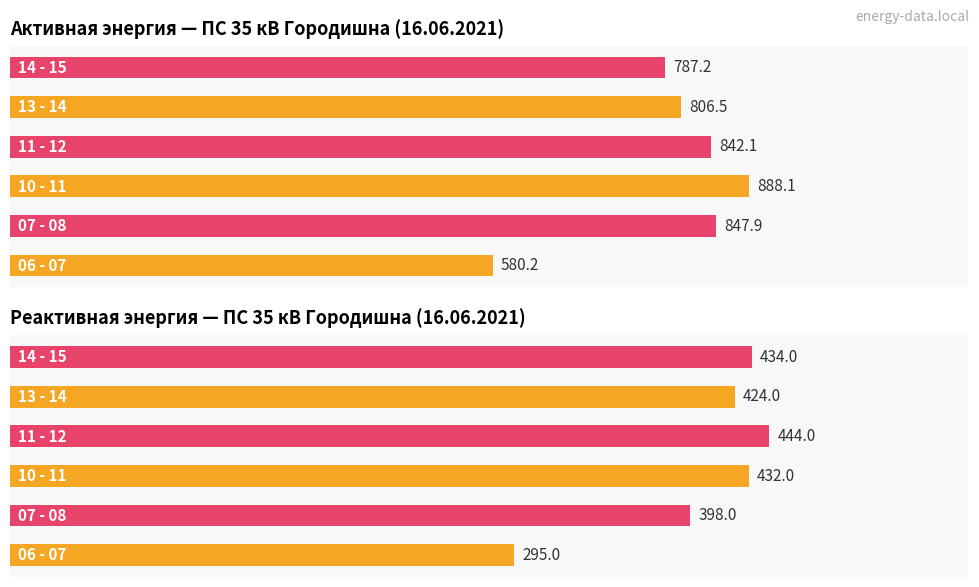

The 06 - 07 series shows 580.2 at 06 - 07. True or false?

True